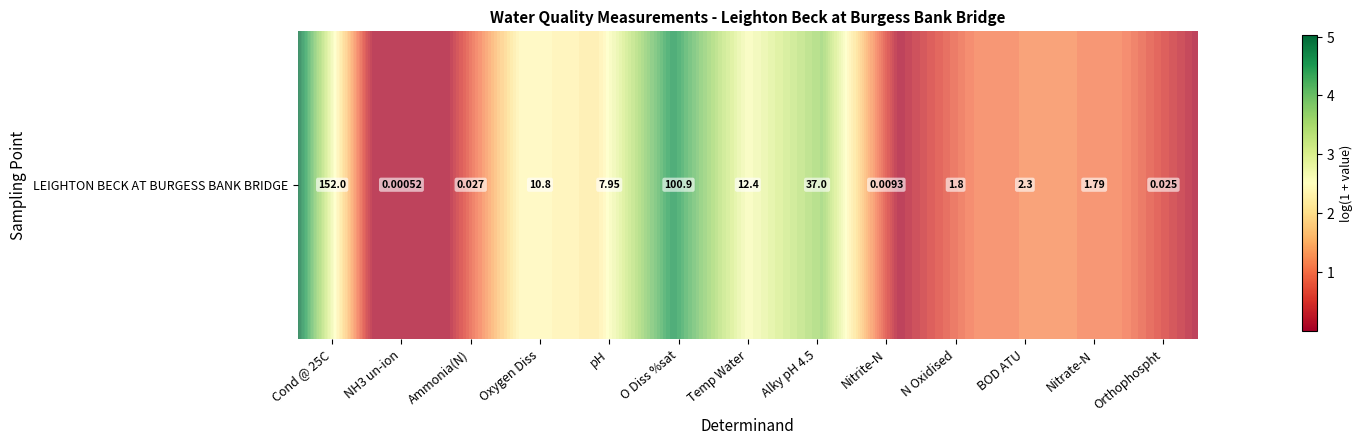

Rank the categories by value from highest to lowest.

Cond @ 25C, O Diss %sat, Alky pH 4.5, Temp Water, Oxygen Diss, pH, BOD ATU, N Oxidised, Nitrate-N, Ammonia(N), Orthophospht, Nitrite-N, NH3 un-ion